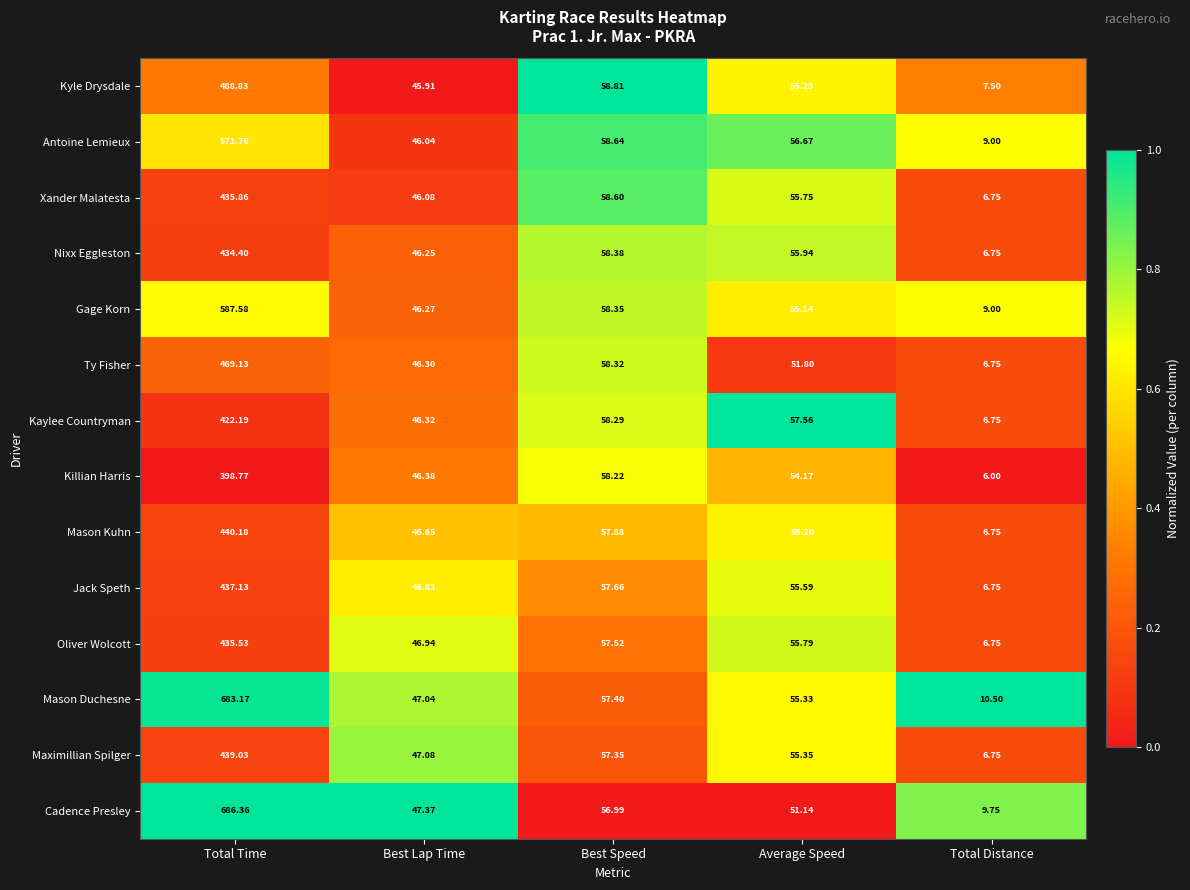

Count the number of categories in the chart.

5